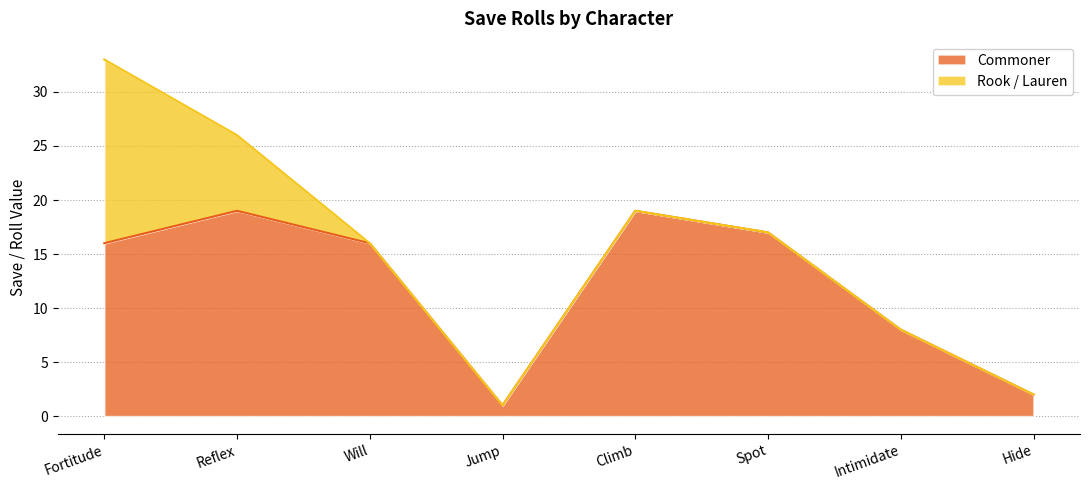

What is the change in value from Climb to Spot?

-2